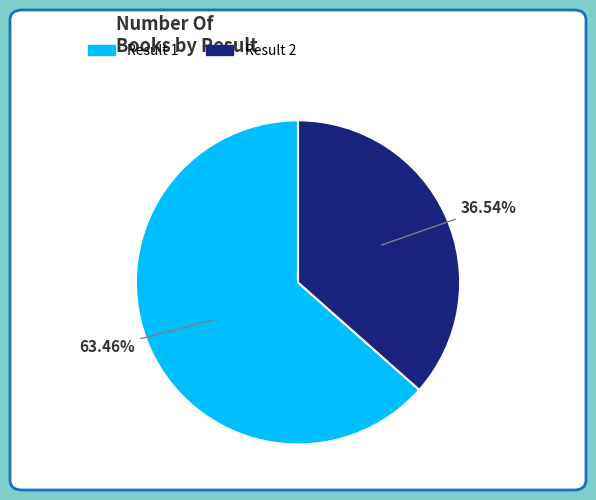

To the nearest percent, what is the difference between the largest and smallest slice percentages?

27%